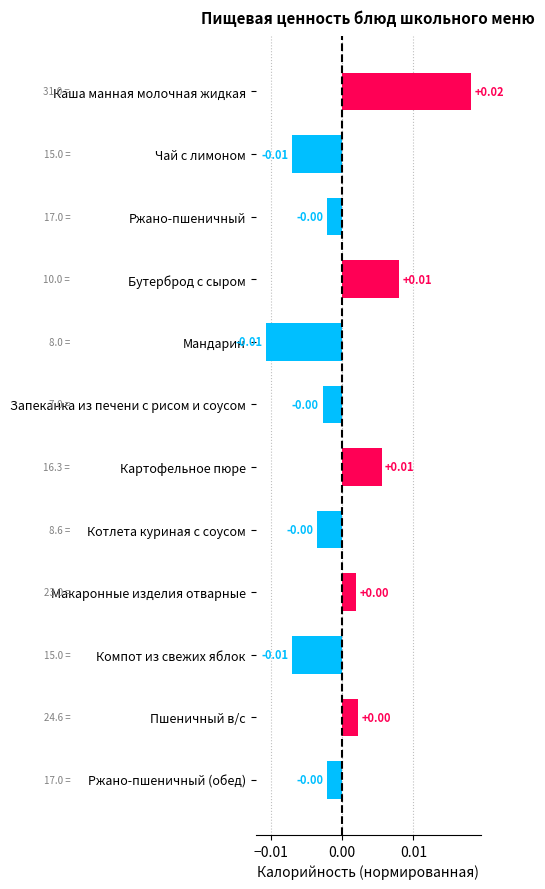

What is the label of the 2nd bar from the top?

Чай с лимоном